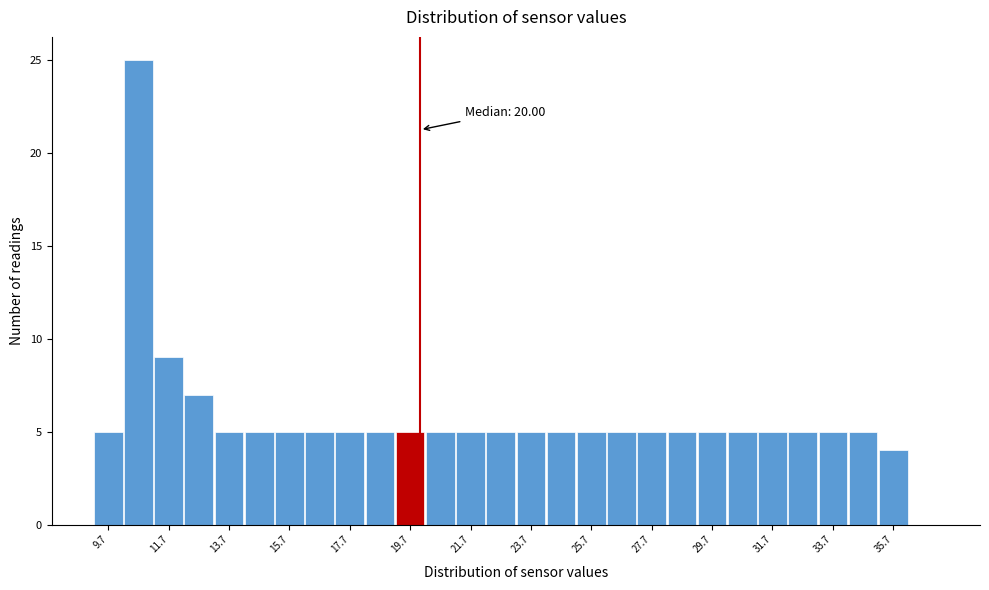

Over which range of the x-axis is the bar tallest?

10.2 to 11.2